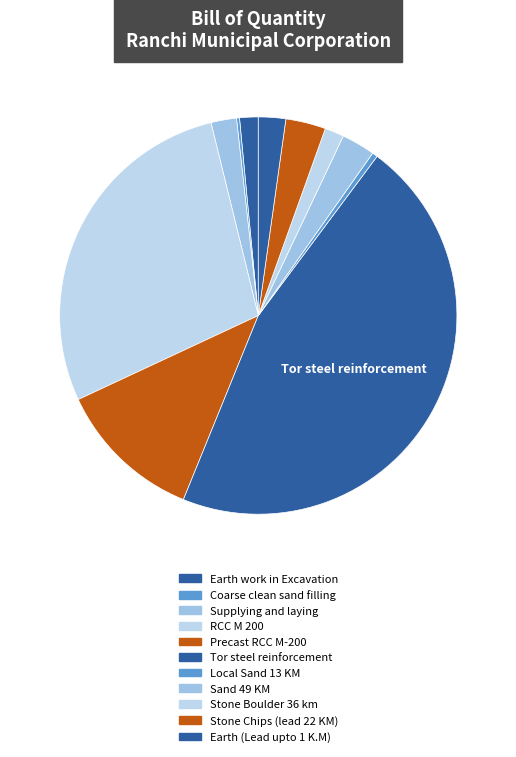

To the nearest percent, what is the combined percentage of Earth (Lead upto 1 K.M) and Supplying and laying?

4%